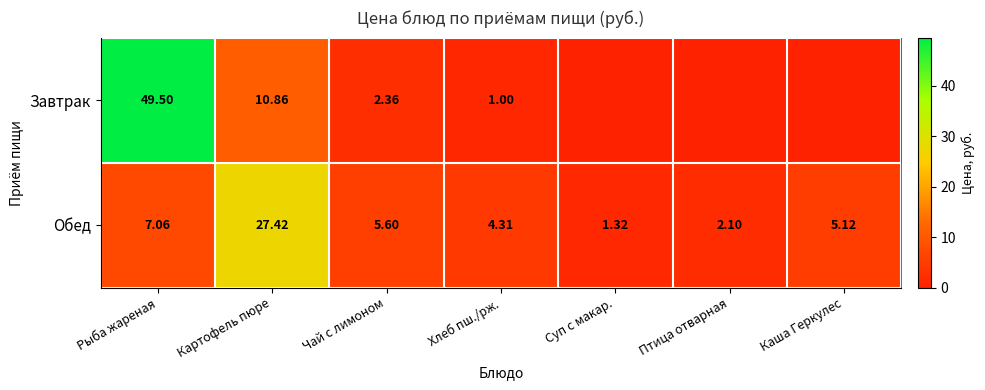

Rank the series at Картофель пюре from lowest to highest value.

Завтрак, Обед